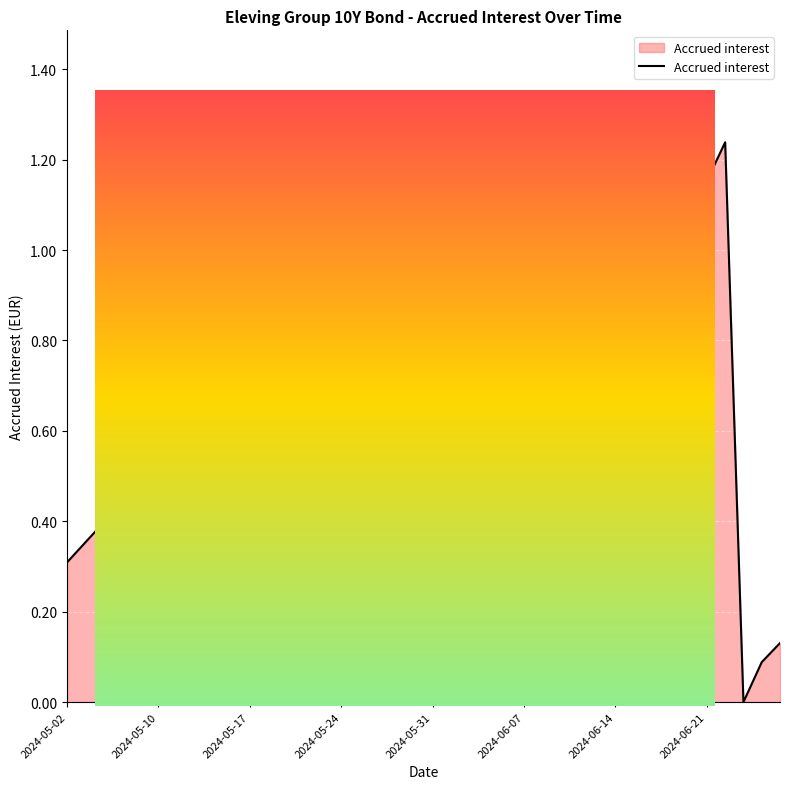

Count the number of values greater than 0.

37